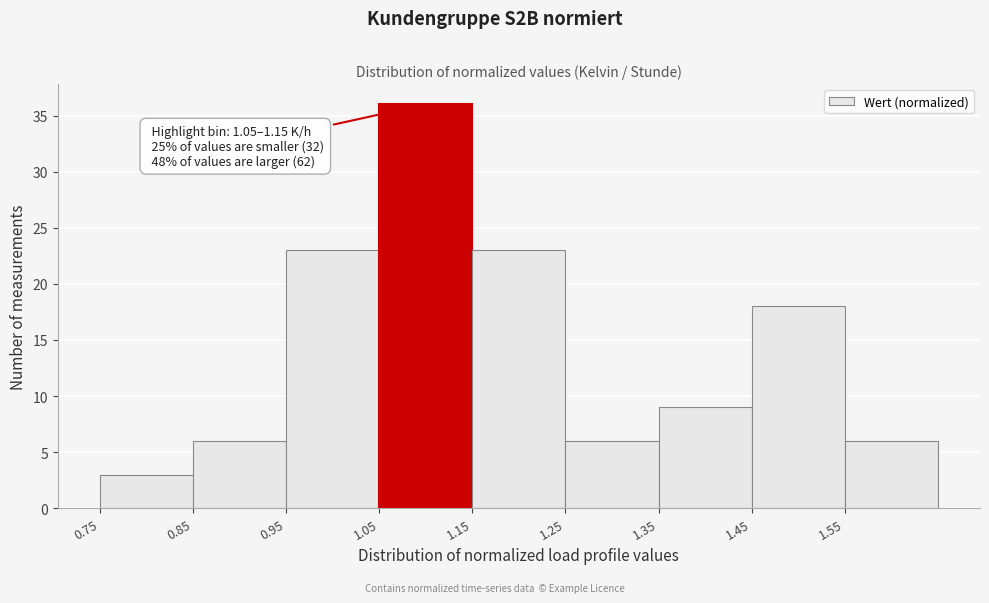

Which range on the x-axis has the tallest bar?

1.05 to 1.15